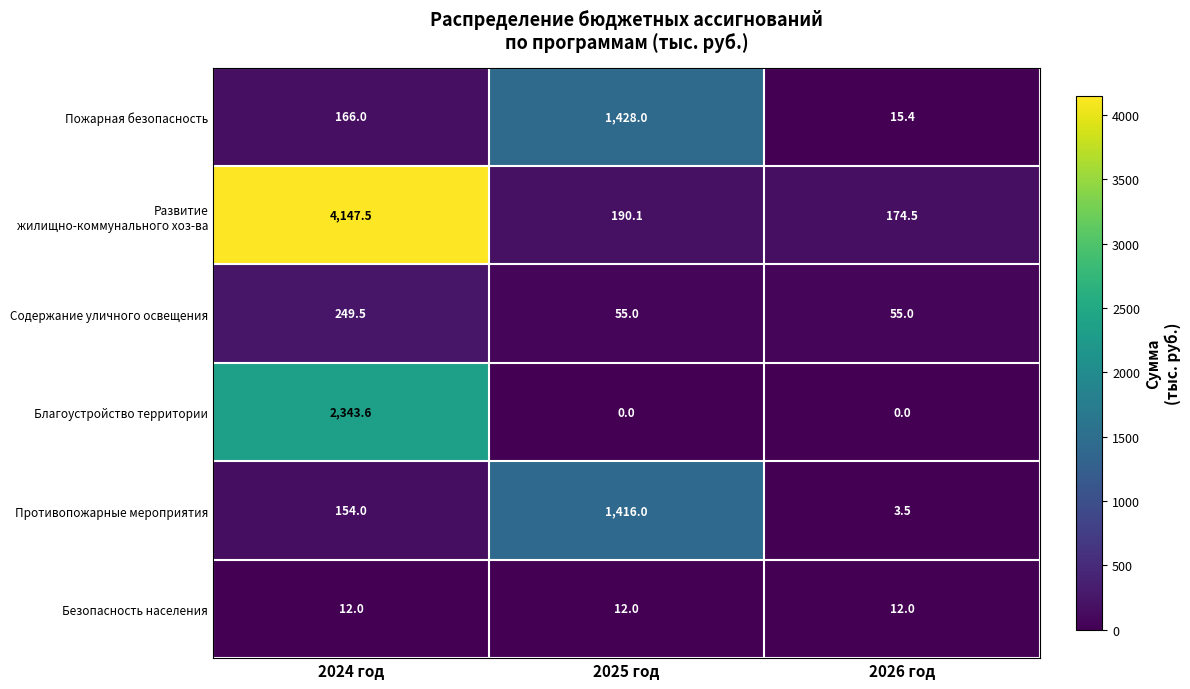

What is the spread (max minus min) of values at 2026 год?

174.5